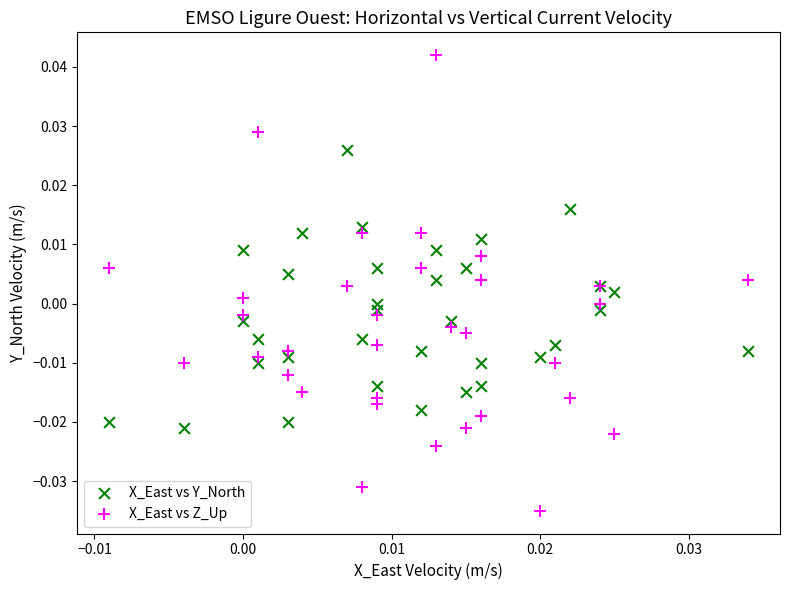

Which series has the largest Y range (max minus min)?

X_East vs Z_Up